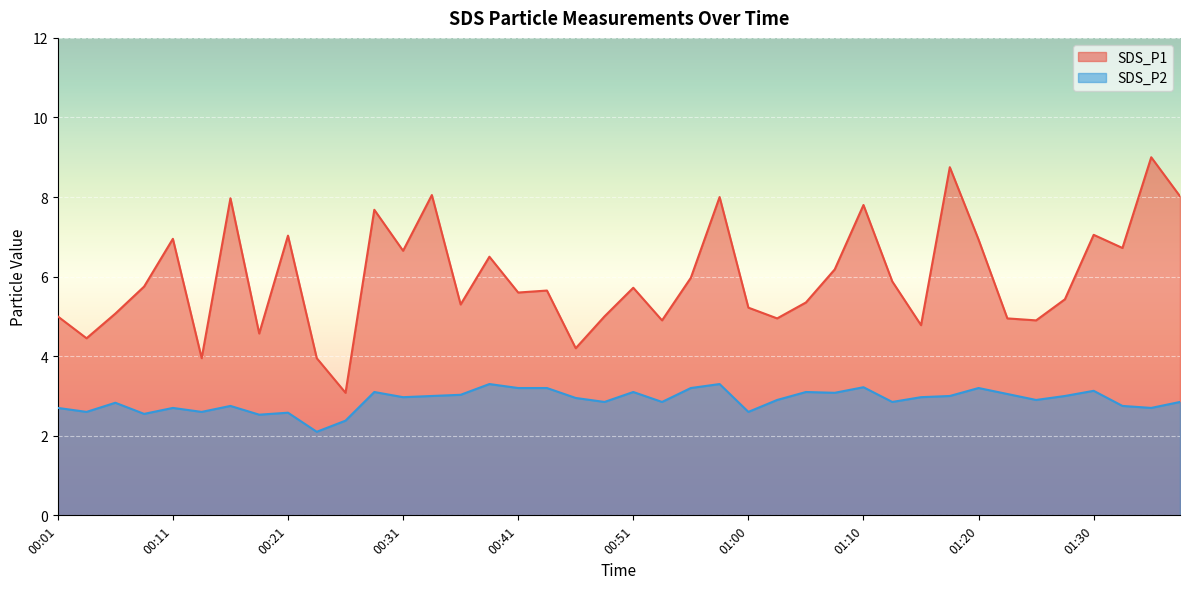

What is the difference between the maximum and minimum values in the SDS_P2 series?

1.2